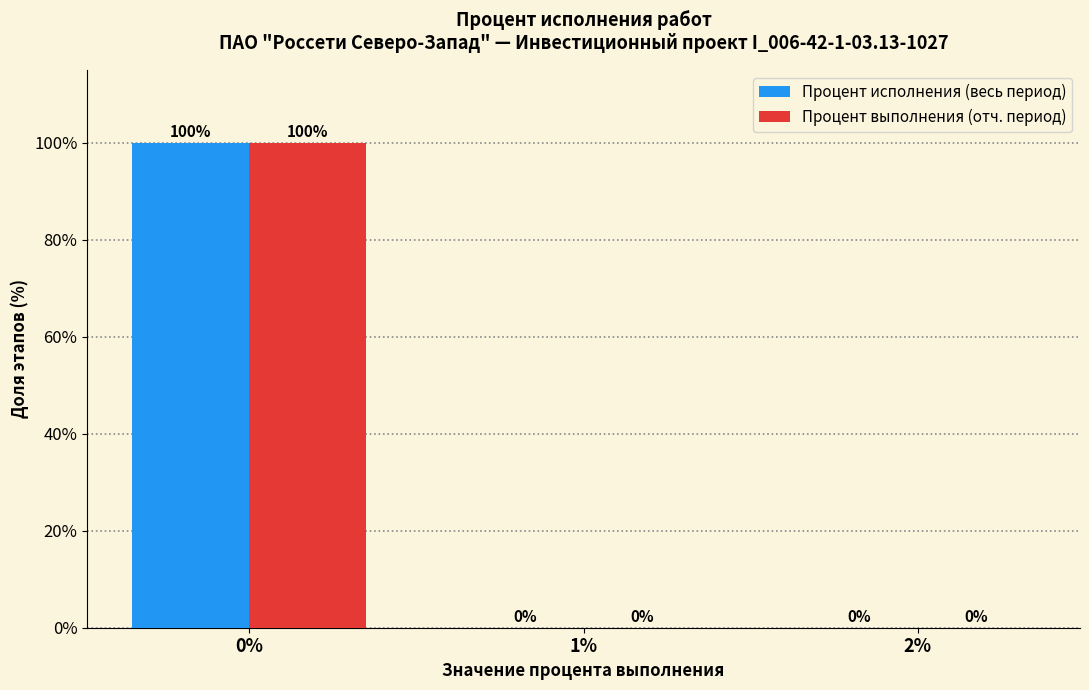

Reading left to right, list every range on the x-axis with the height of the bar of each series over it.

-0.5 to 0.5: Процент исполнения (весь период)=100	Процент выполнения (отч. период)=100
0.5 to 1.5: Процент исполнения (весь период)=0	Процент выполнения (отч. период)=0
1.5 to 2.5: Процент исполнения (весь период)=0	Процент выполнения (отч. период)=0